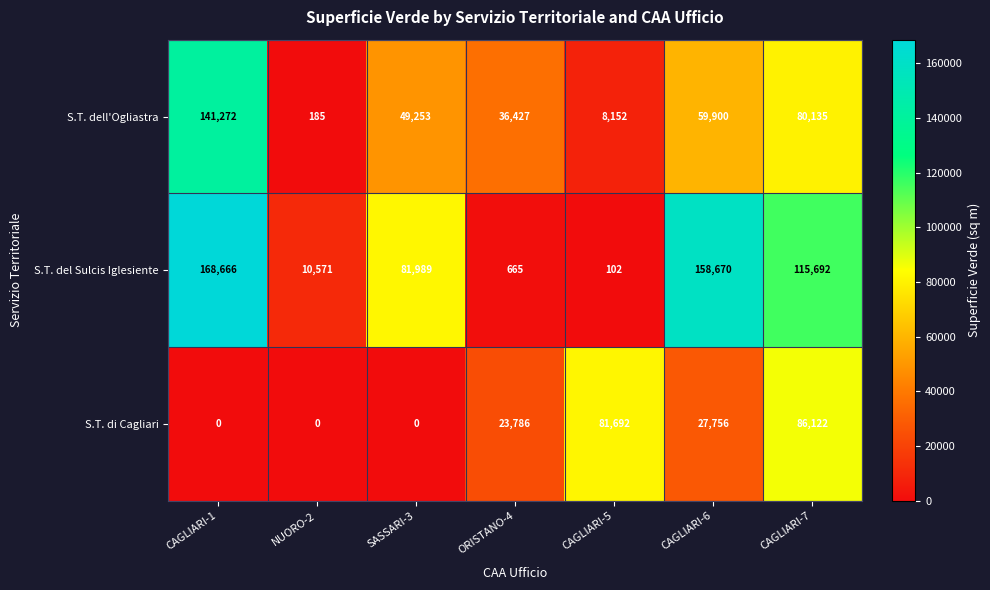

How many categories are shown in the chart?

7